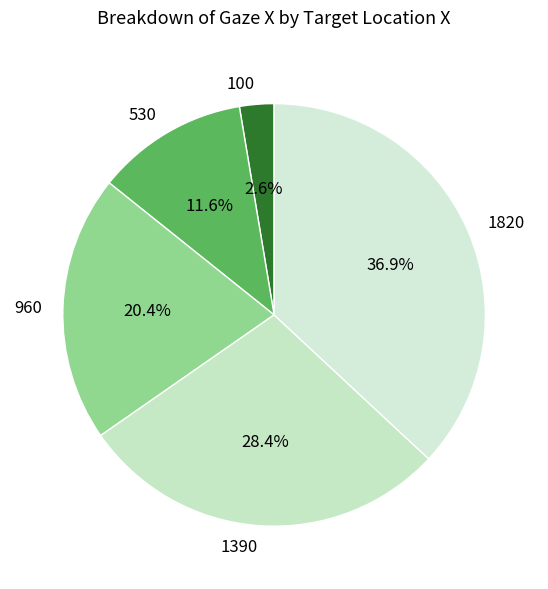

How many segments does this pie chart have?

5